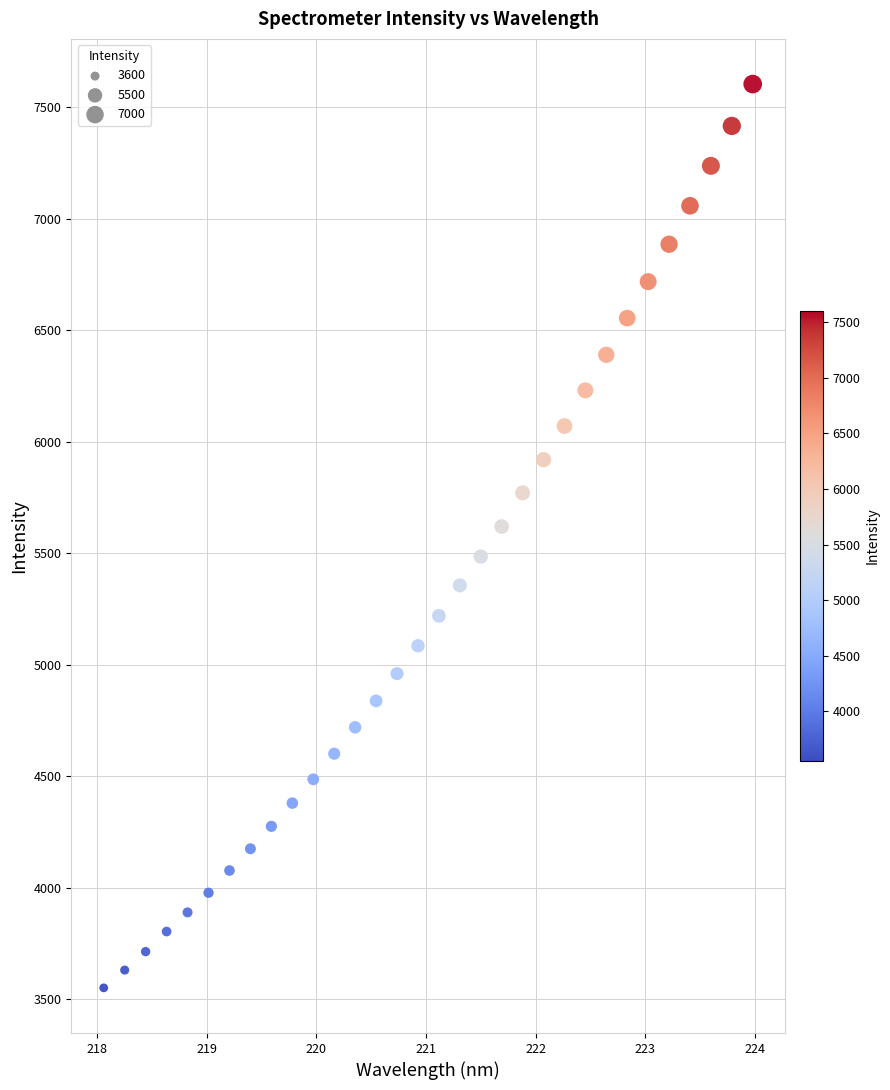

What is the range of X values (max minus min)?

5.9